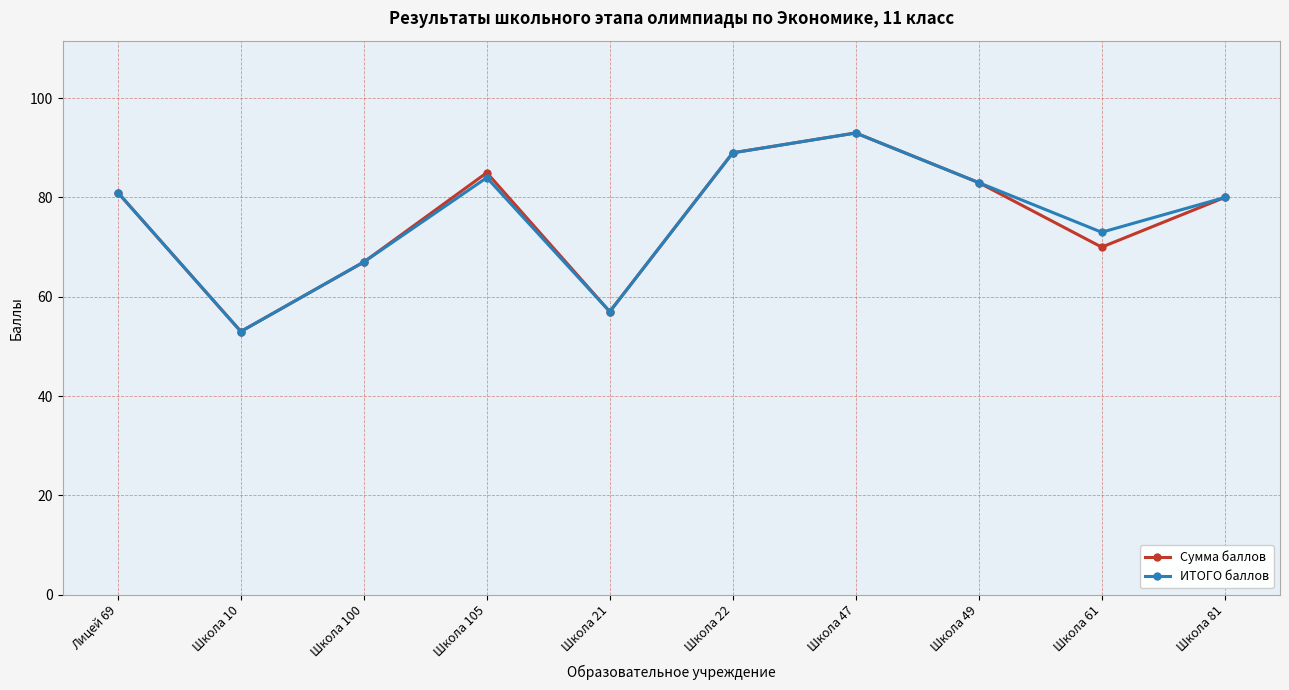

What is the value of the Сумма баллов point at the 3rd from the left?

67